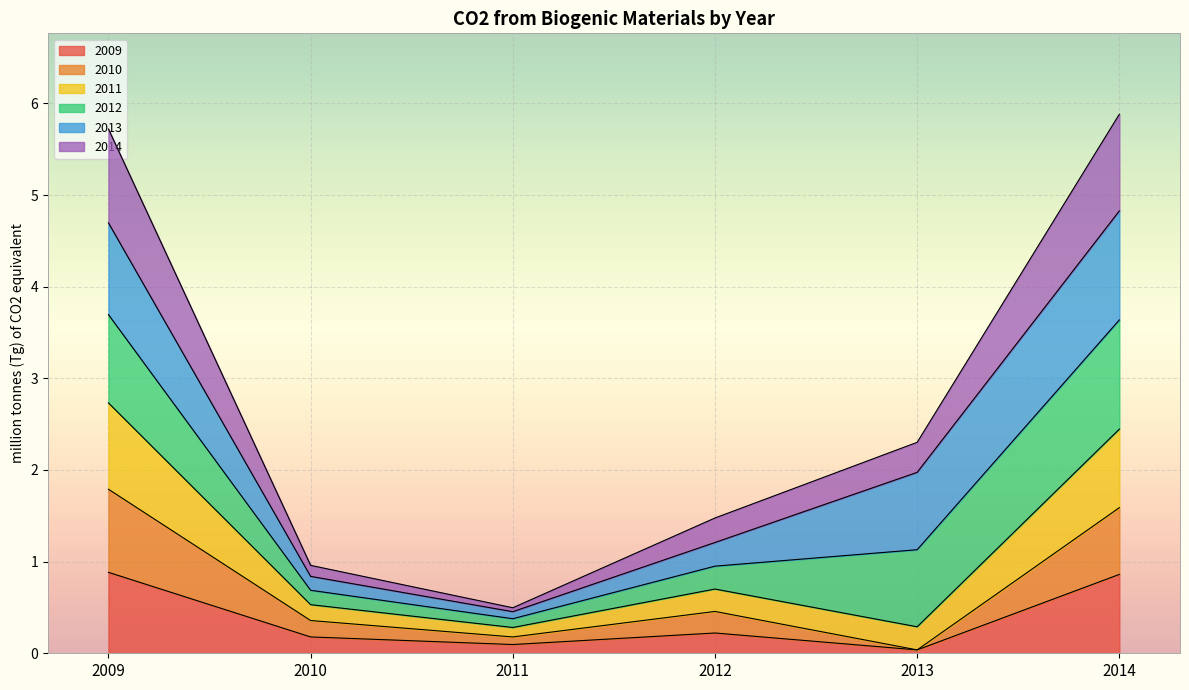

What is the highest value of the 2009 series?

0.9